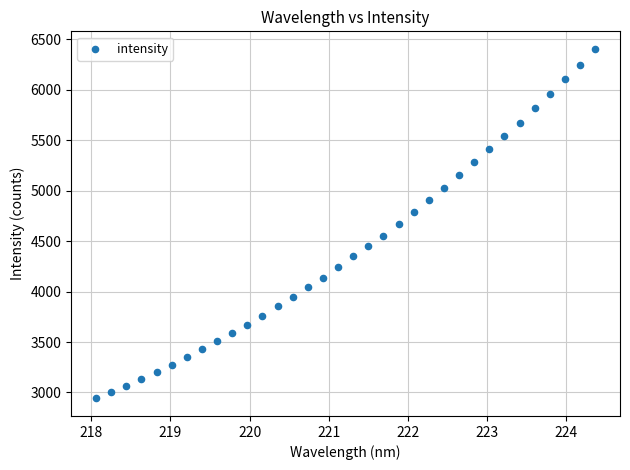

What is the range of X values (max minus min)?

6.3